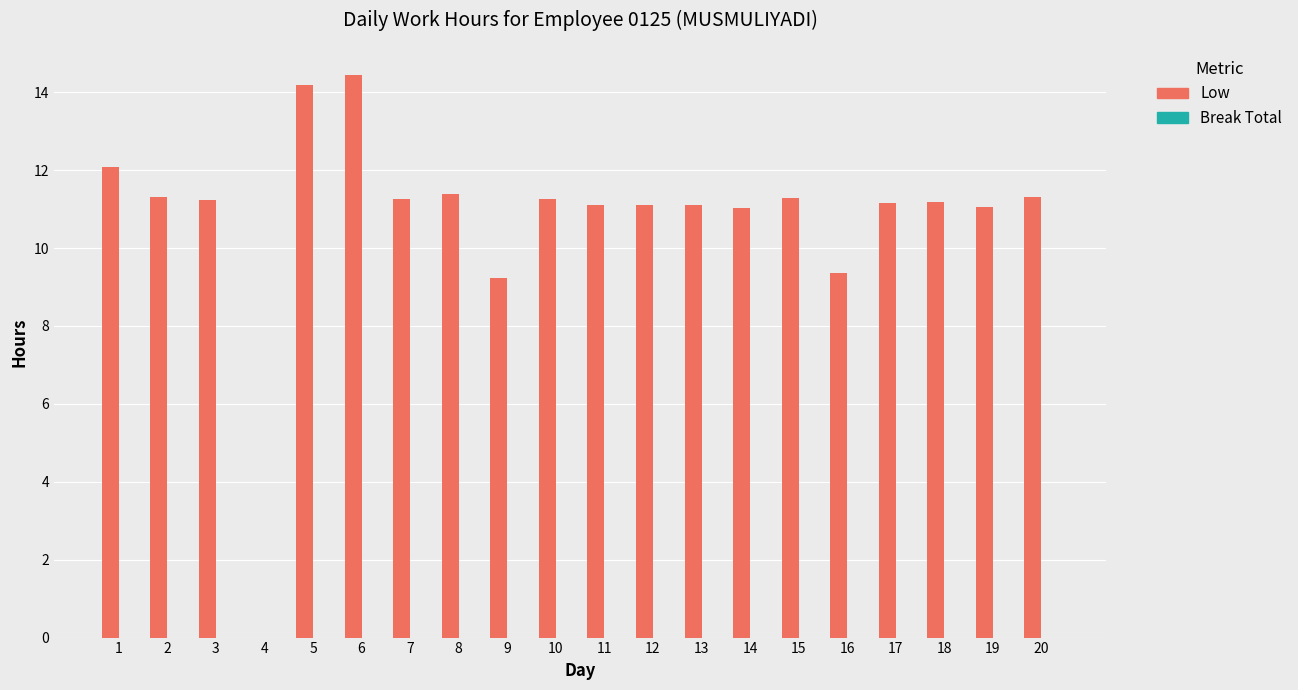

What is the approximate value at 15?

11.3